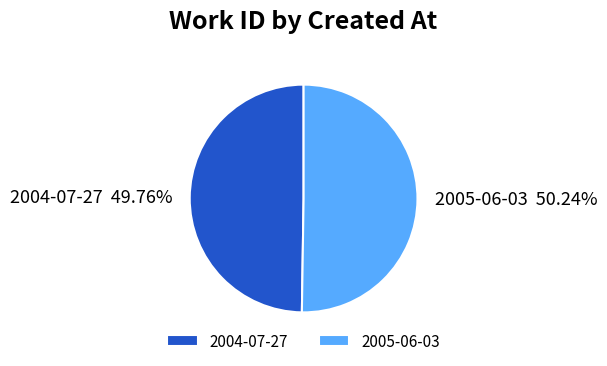

Is there any slice that represents more than half of the pie?

Yes